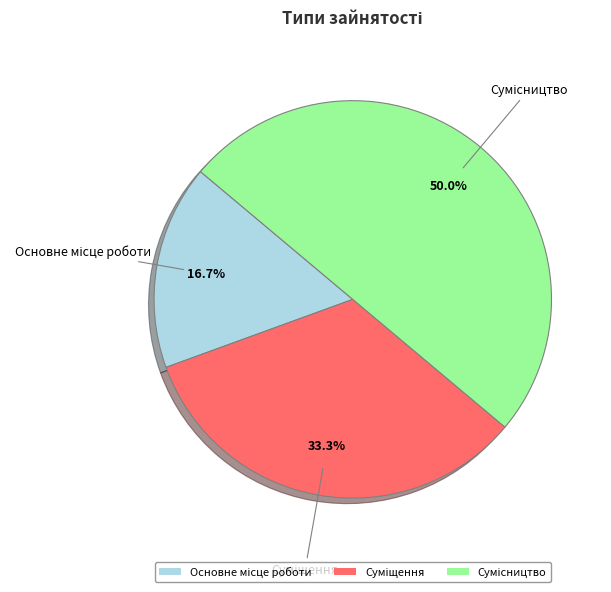

How many segments does this pie chart have?

3